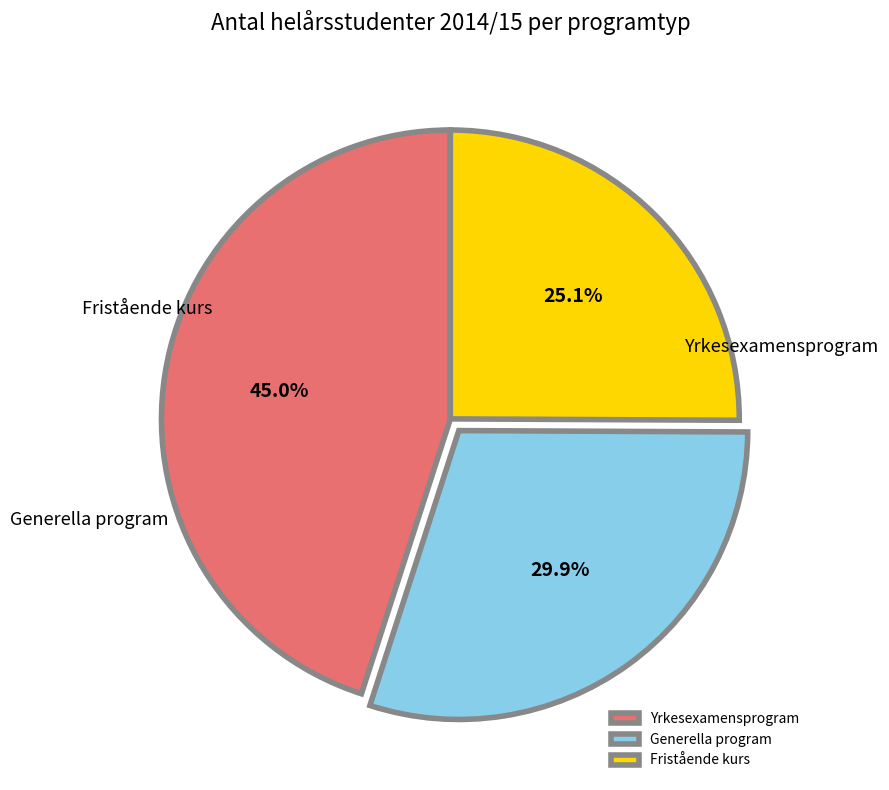

Does Yrkesexamensprogram account for over 50% of the chart?

No